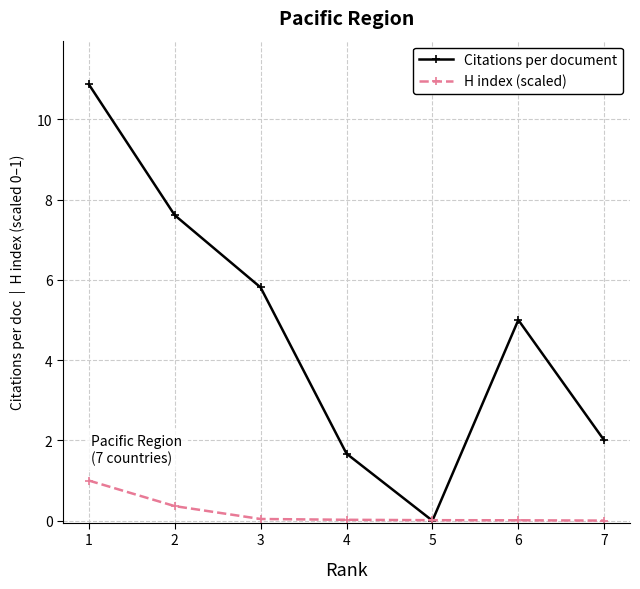

In Citations per document, how many points are higher than both neighbors (excluding endpoints)?

1